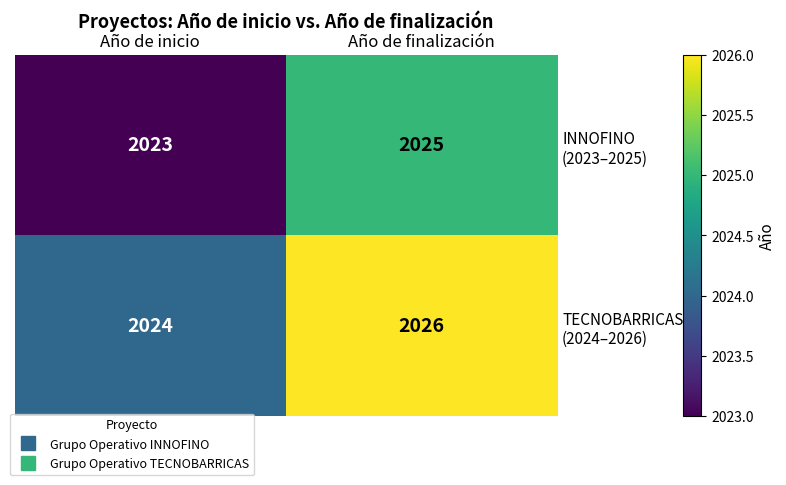

What is the total value across all series at Año de finalización?

4051